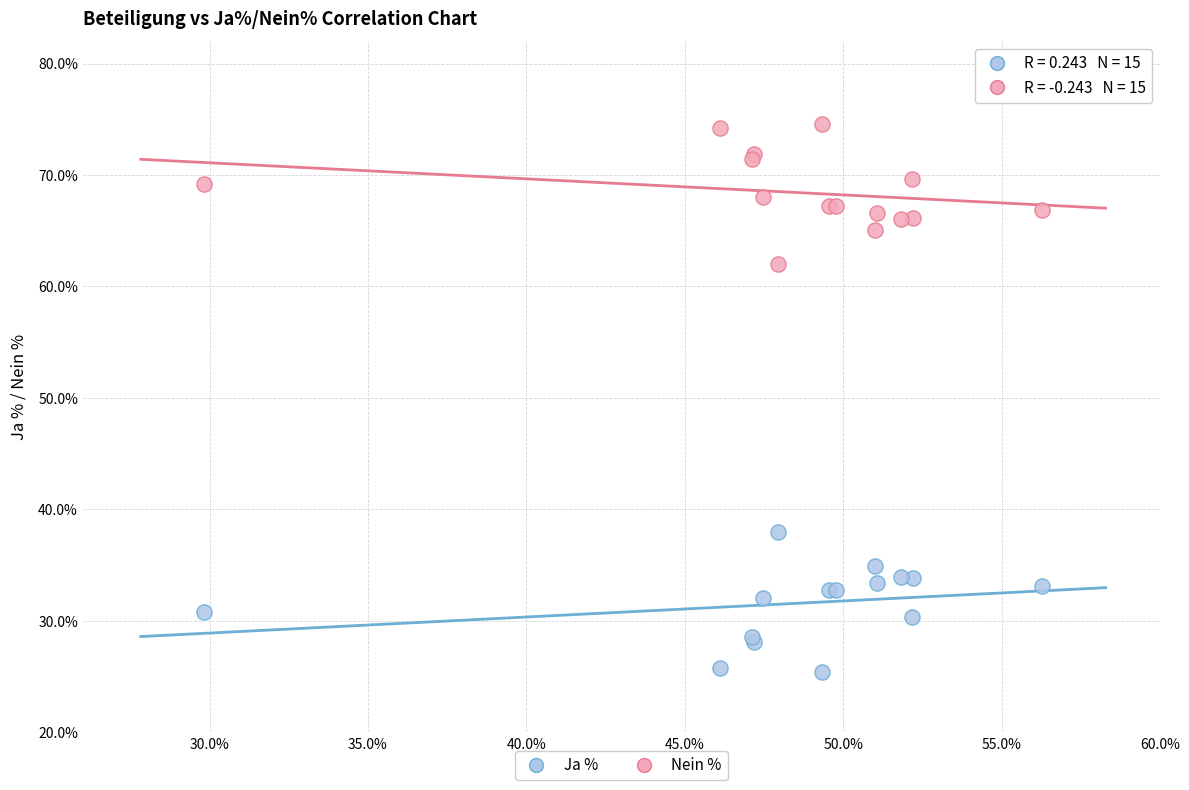

Which series contains the lowest Y value?

Ja %